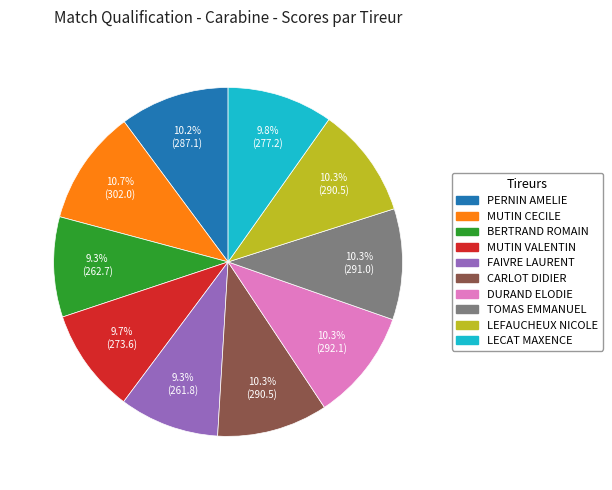

To the nearest percent, what is the average slice percentage?

10%